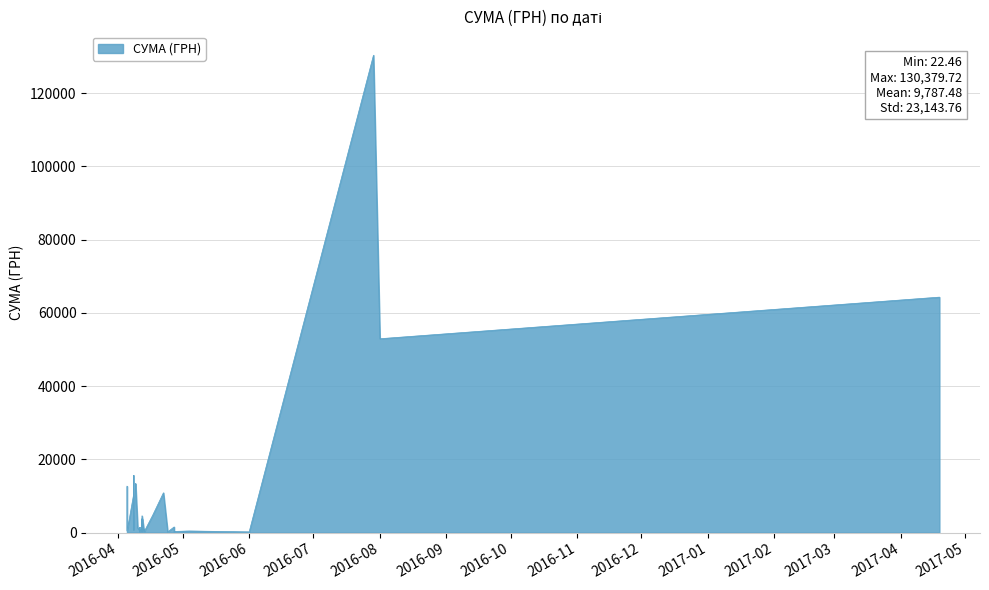

How many points are higher than both their immediate neighbors (excluding endpoints)?

15